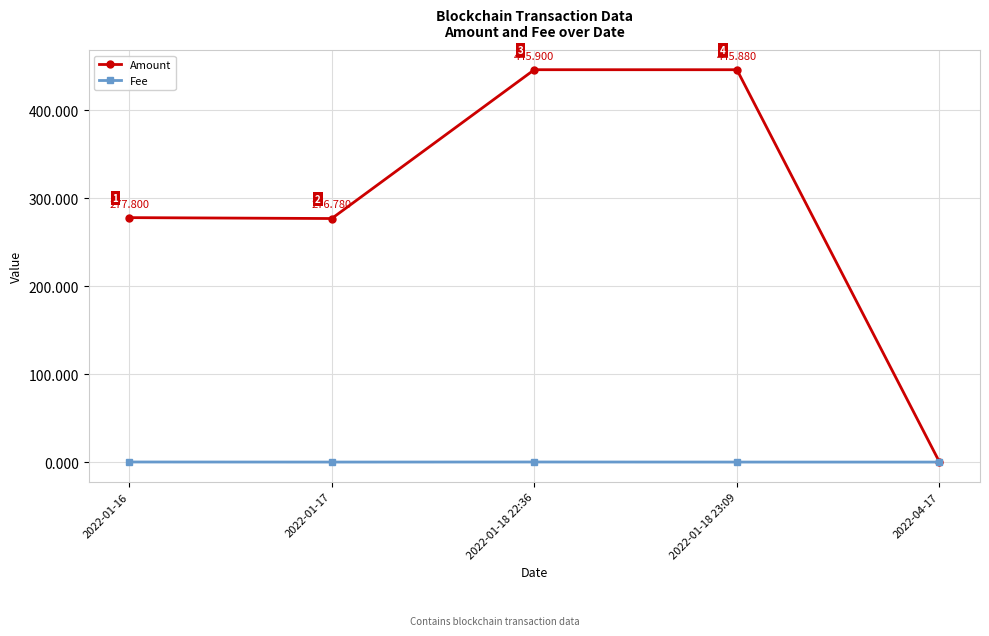

What is the sum of the Amount values at 2022-01-16 and 2022-04-17?

277.8